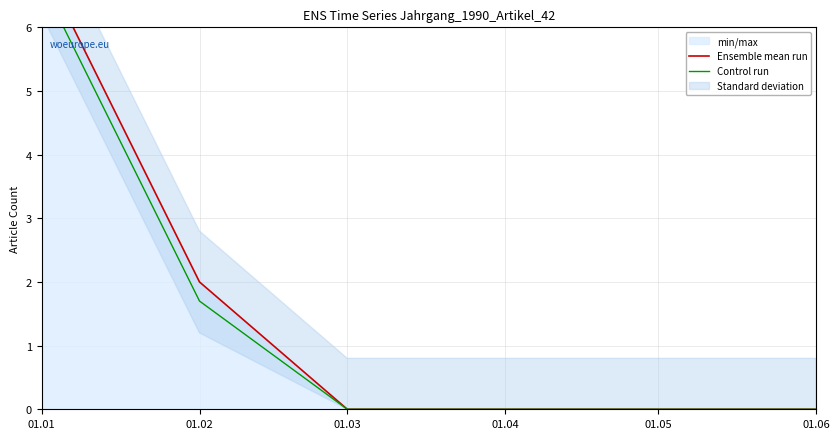

Reading left to right, what are all the values shown in this chart?

Ensemble mean run: 7.0	2.0	0.0	0.0	0.0	0.0
Control run: 6.7	1.7	0.0	0.0	0.0	0.0